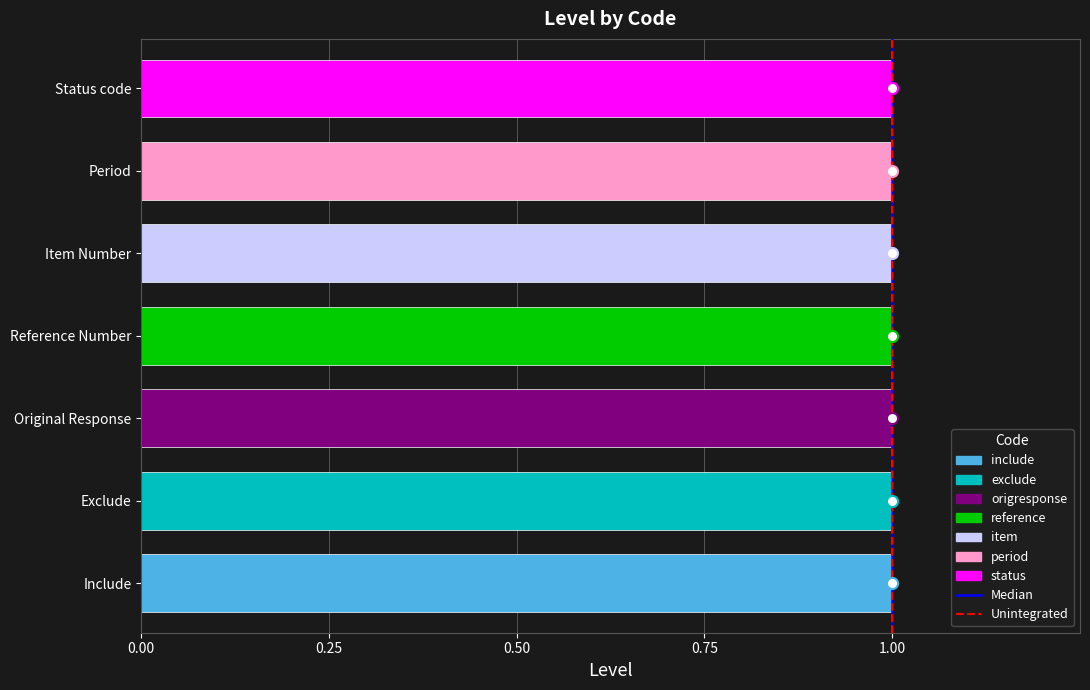

Are the bars grouped side by side (vs. stacked)?

Yes